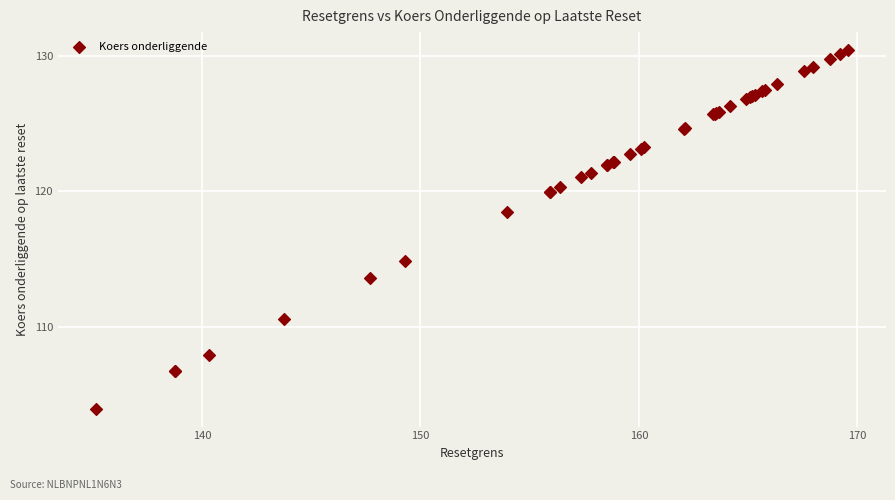

What Y value in the scatter plot is closest to 117?

118.5